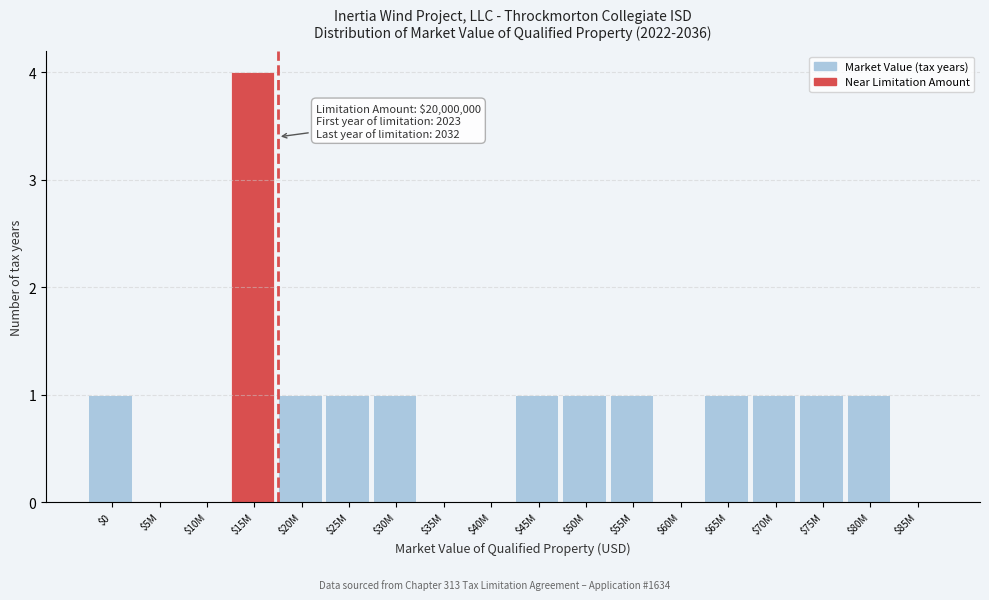

What is the greatest value displayed?

4